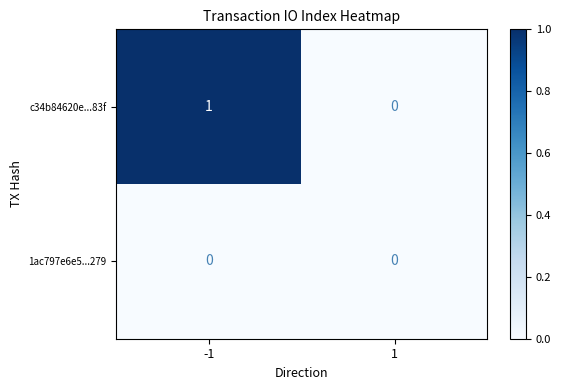

List the series in order of their overall mean, highest first.

c34b84620e...83f, 1ac797e6e5...279